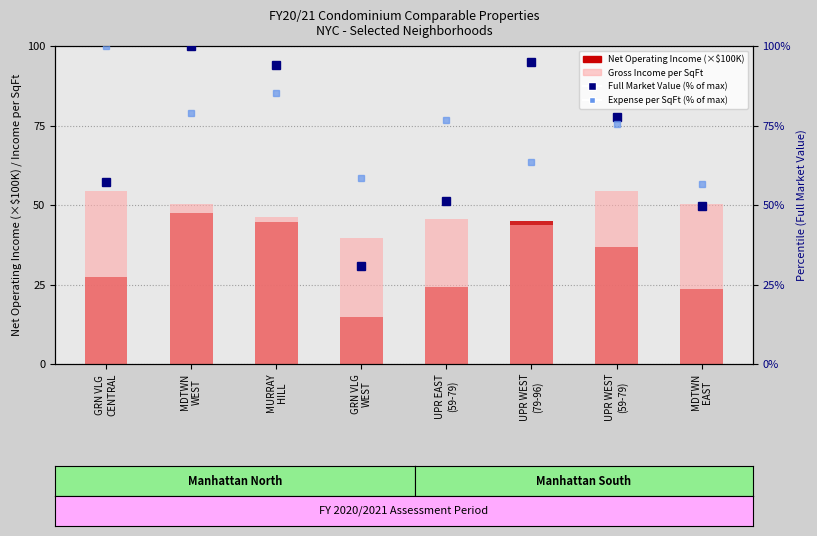

What are all the series names shown in the legend?

Net Operating Income (×$100K), Gross Income per SqFt, Full Market Value (% of max), Expense per SqFt (% of max)